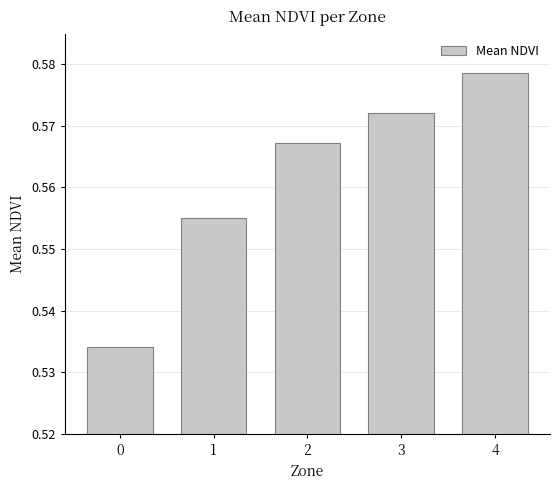

The value at 4 is 0.9. True or false?

False